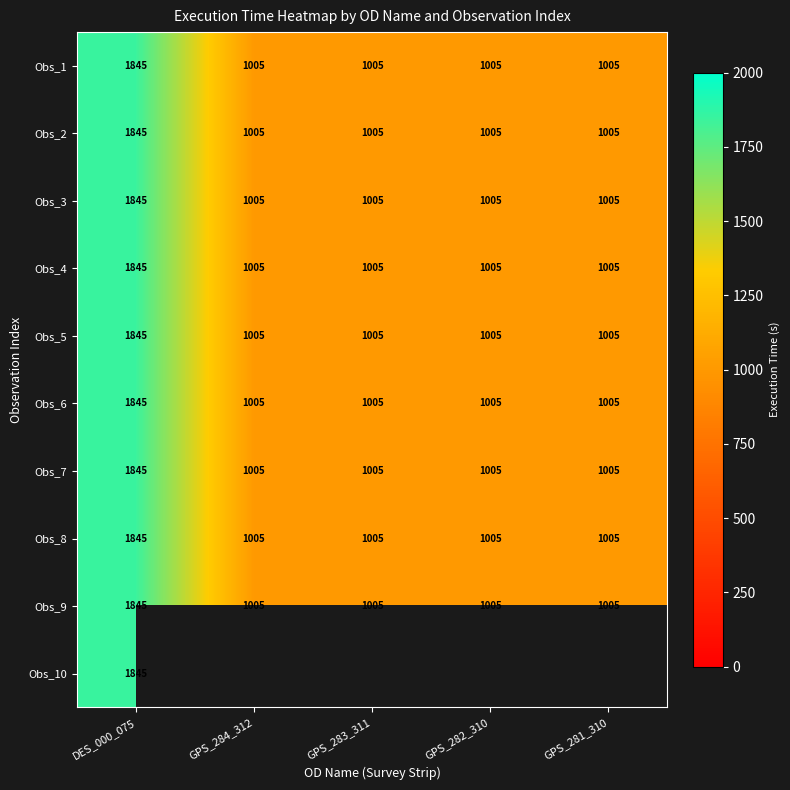

What value does the Obs_5 series have at GPS_284_312?

1005